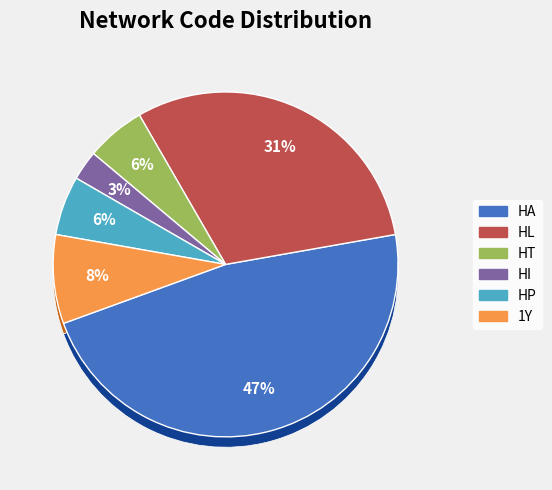

Rank the categories by value from lowest to highest.

HI, HT, HP, 1Y, HL, HA